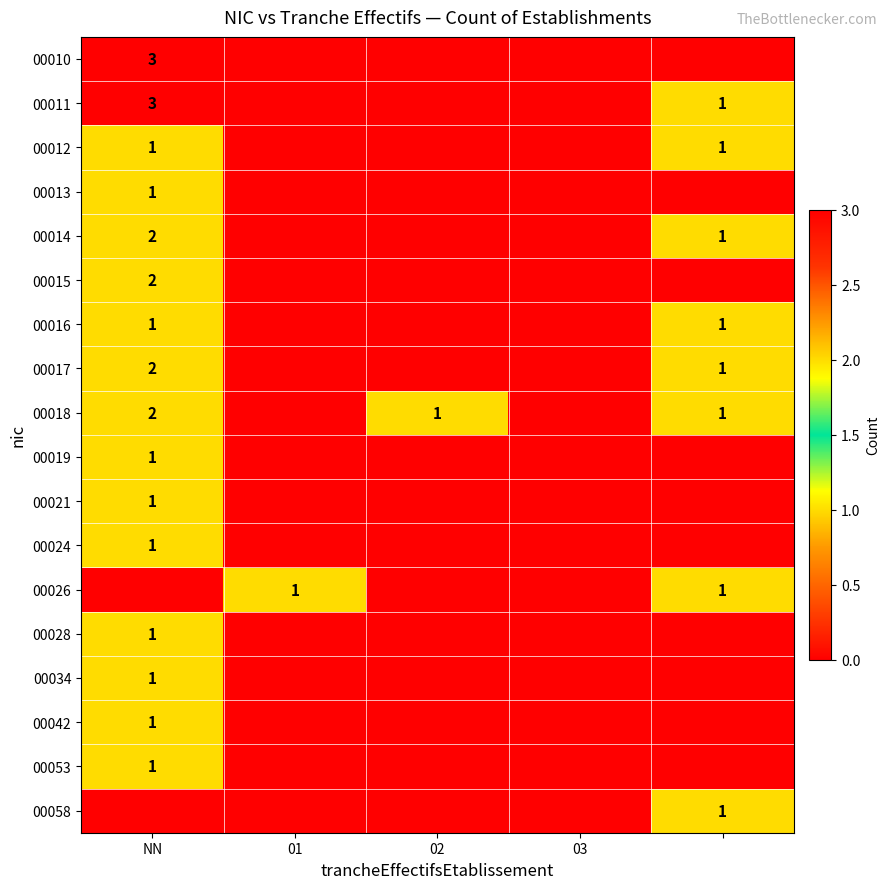

At NN, list the series in order from largest to smallest.

00010, 00011, 00014, 00015, 00017, 00018, 00012, 00013, 00016, 00019, 00021, 00024, 00028, 00034, 00042, 00053, 00026, 00058